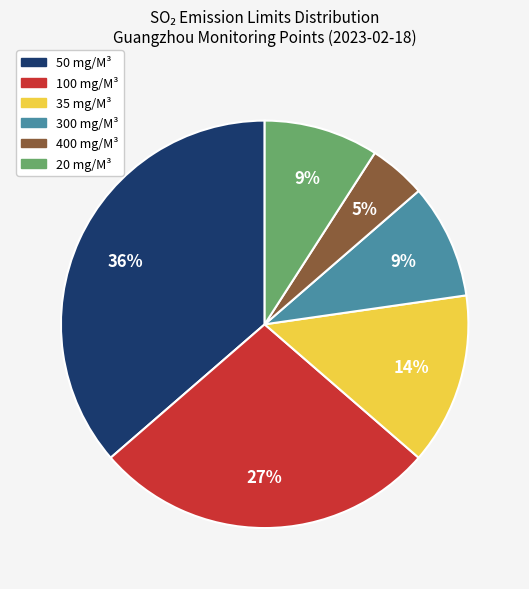

Count the number of slices in the pie.

6